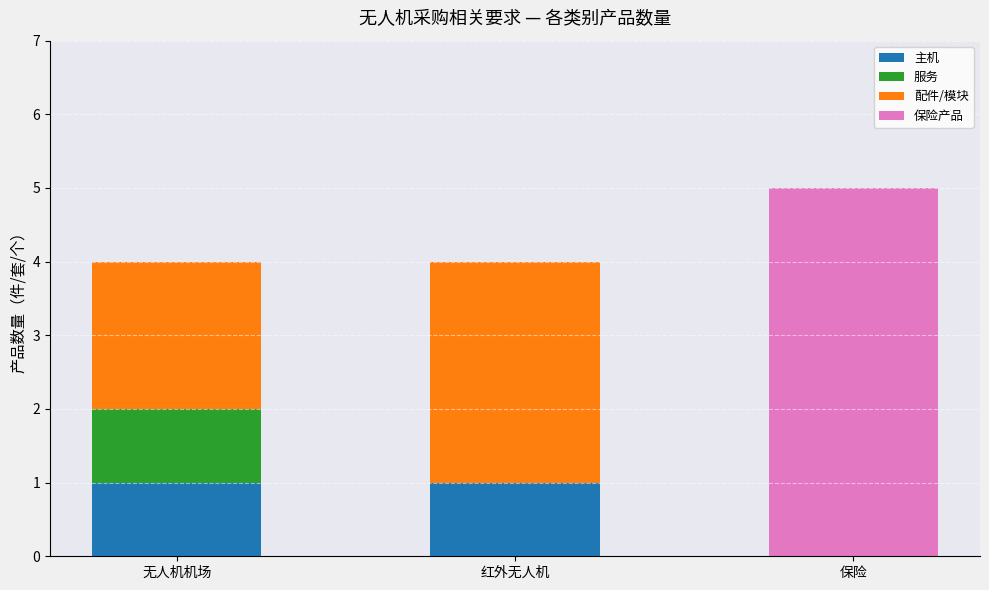

Reading right to left, list the values for the 主机 series.

保险=0	红外无人机=1	无人机机场=1